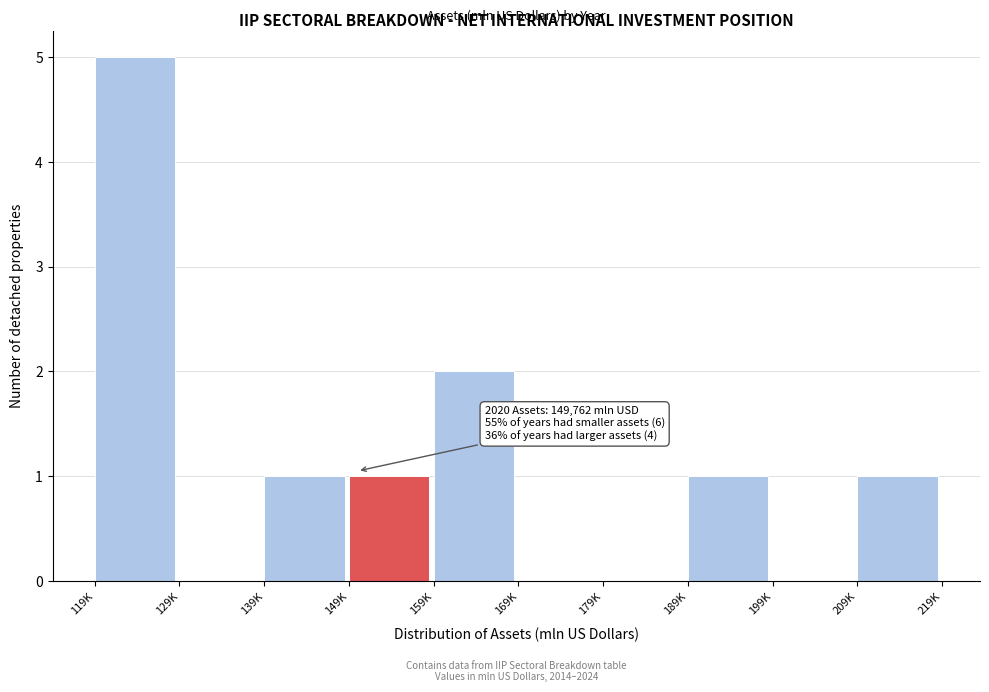

Reading right to left, transcribe all the data shown in this chart.

209K=1	199K=0	189K=1	179K=0	169K=0	159K=2	149K=1	139K=1	129K=0	119K=5